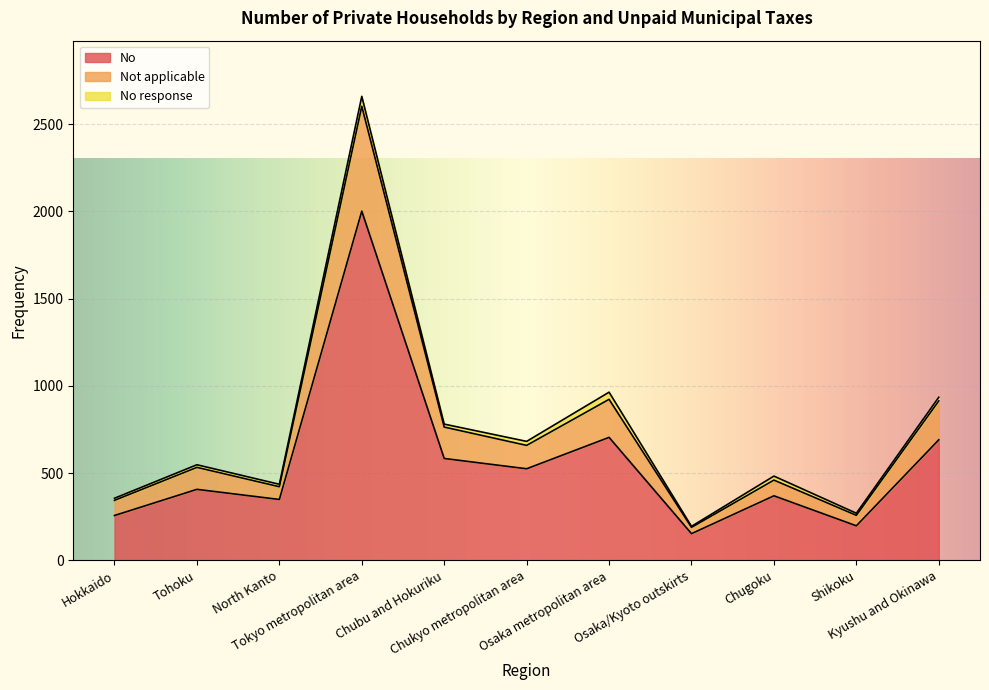

Where is the first local minimum for Not applicable?

North Kanto